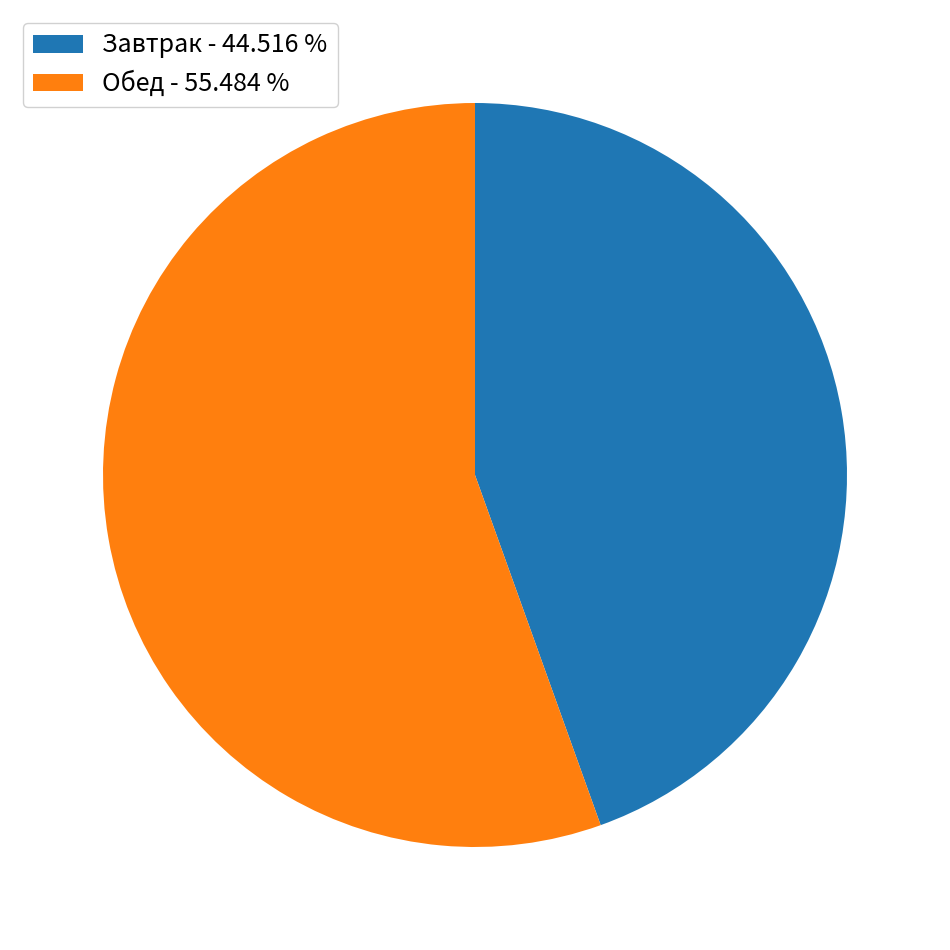

Is there any slice that represents more than half of the pie?

Yes